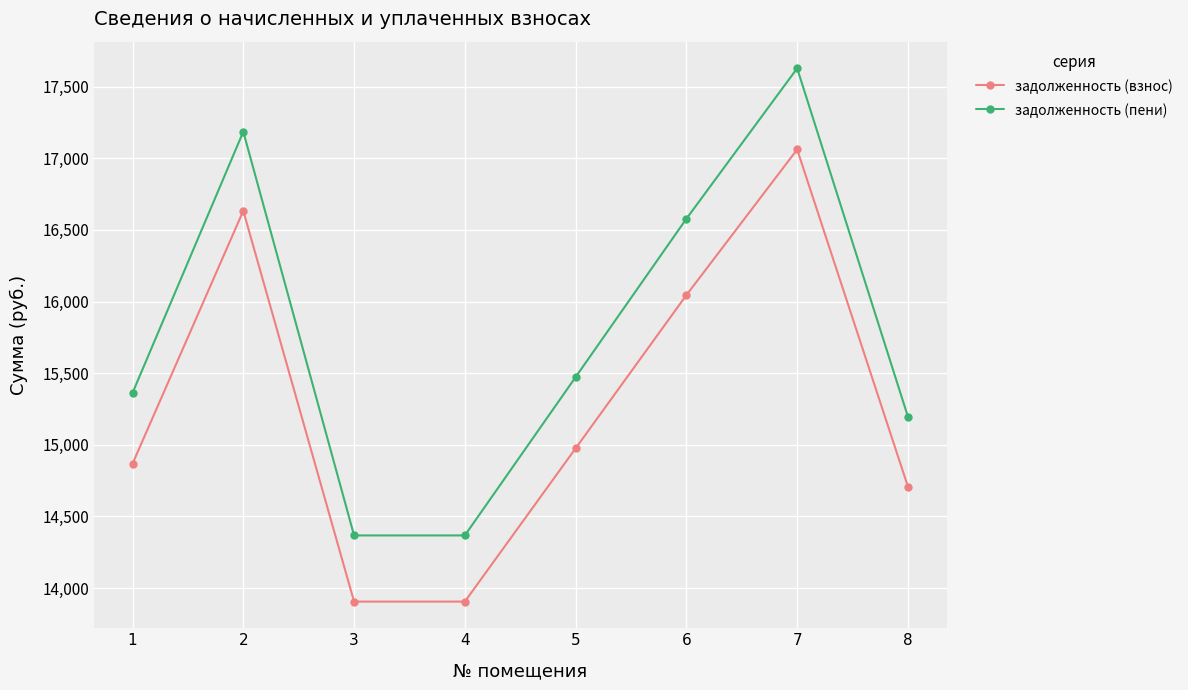

True or false: задолженность (взнос) has more than 2 interior local peaks.

False